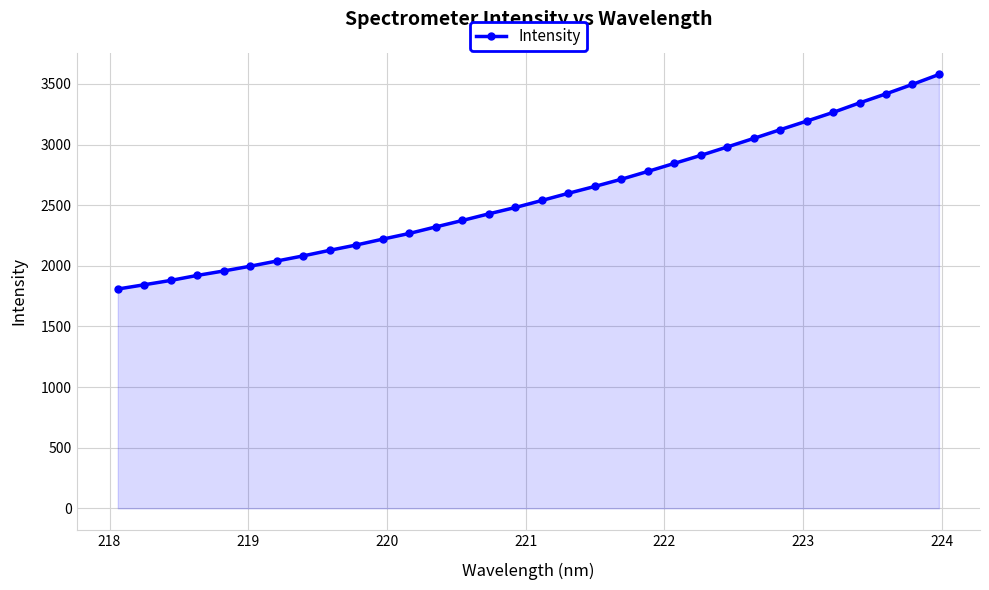

What is the minimum value shown in the chart?

1808.6